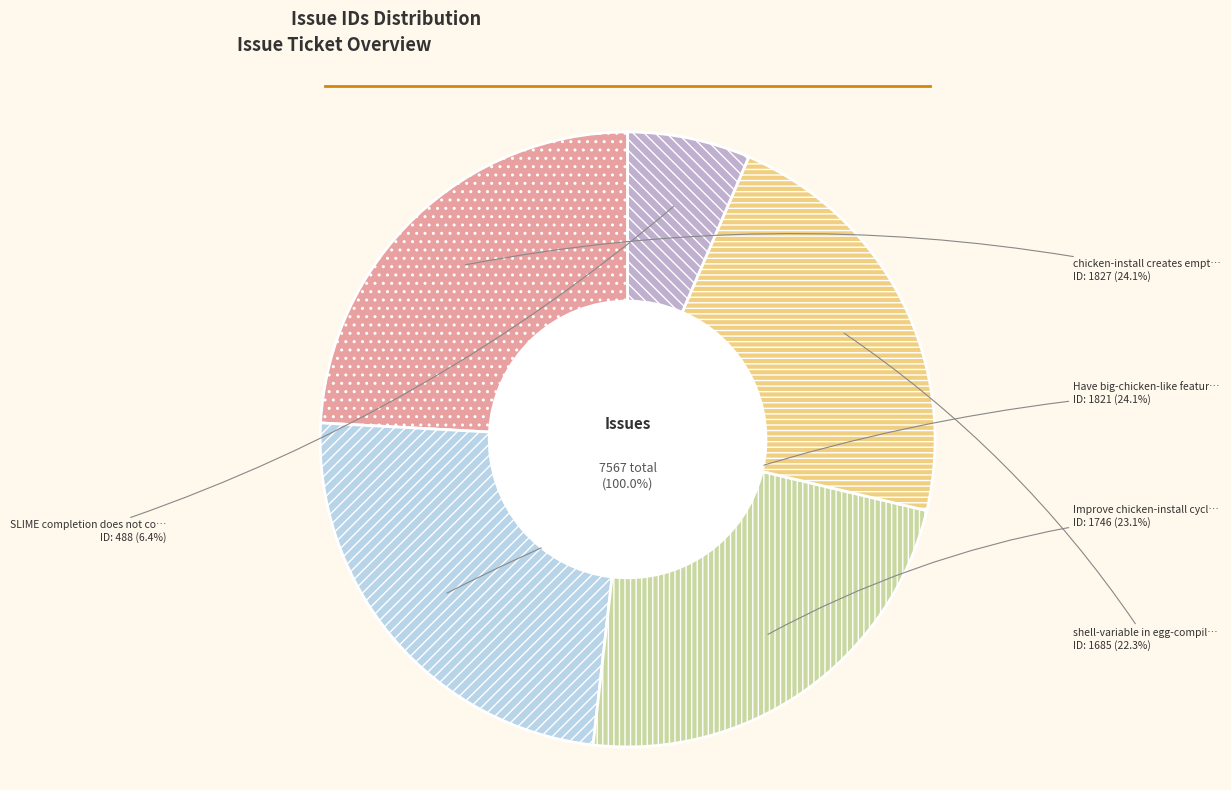

Which slice is the largest?

chicken-install creates empty egg-info